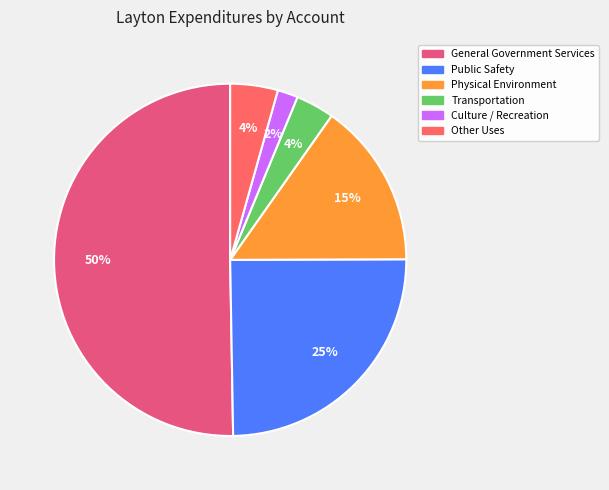

What is the ratio of the value at Other Uses to the value at General Government Services?

0.1